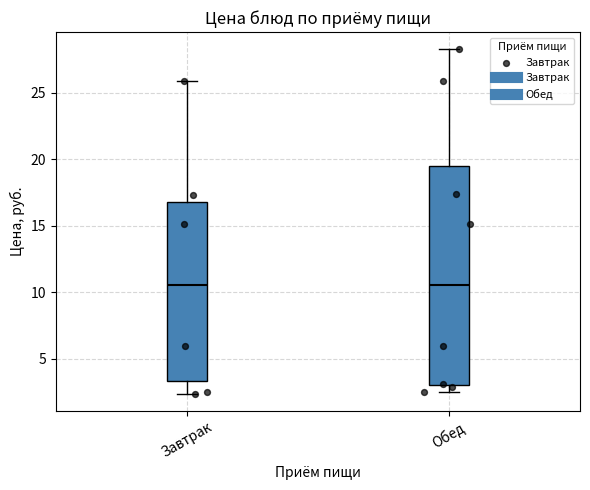

Where does the upper whisker of the box for Обед end on the y-axis? The values are not printed on the chart, so give them approximately, as read against the axis.

28.5